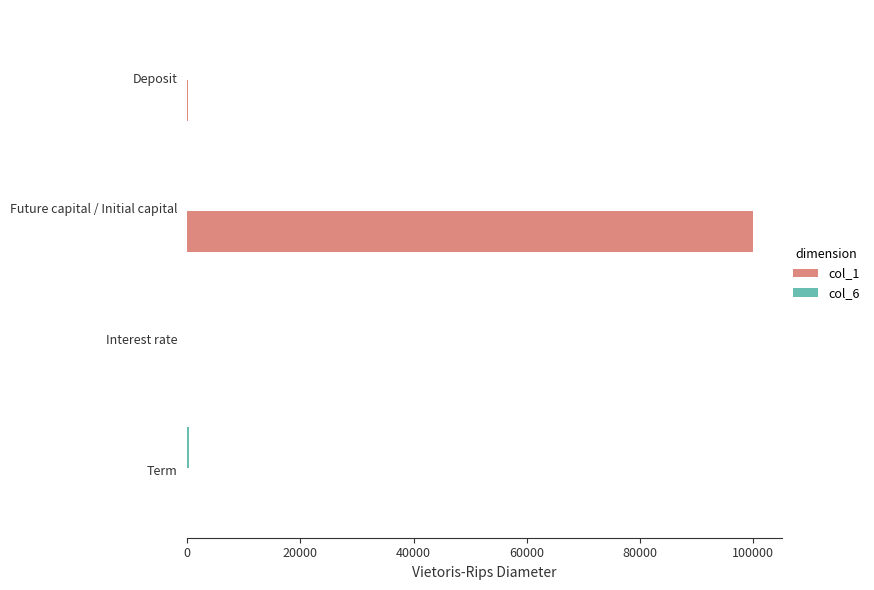

At which category is the sum across all series the highest?

Future capital / Initial capital